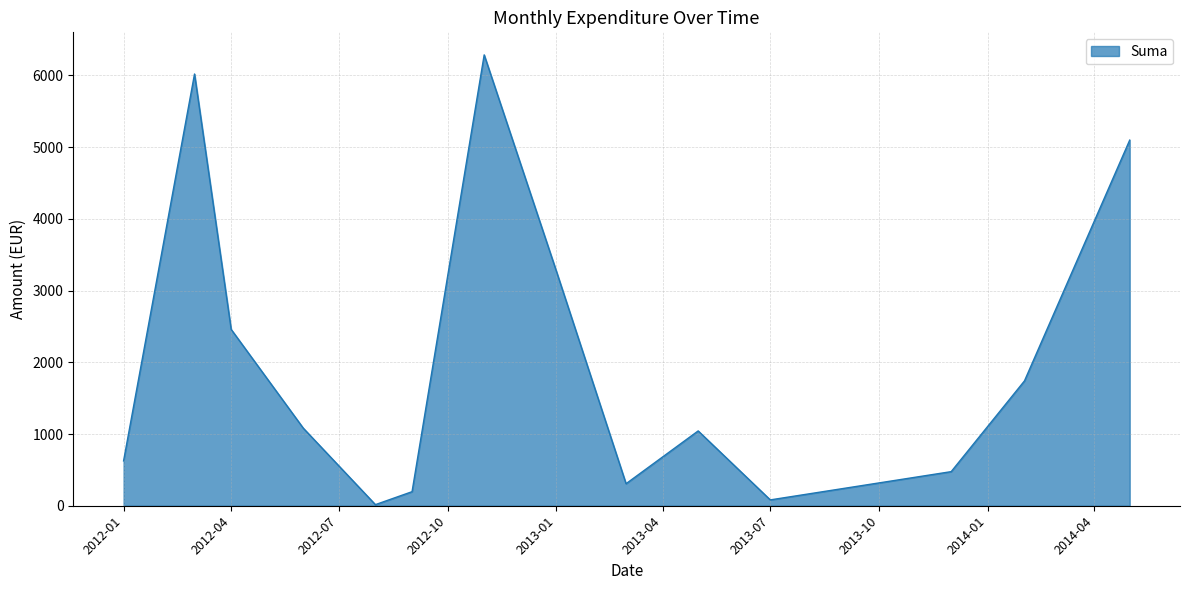

True or false: there are more than 0 points higher than both neighbors.

True